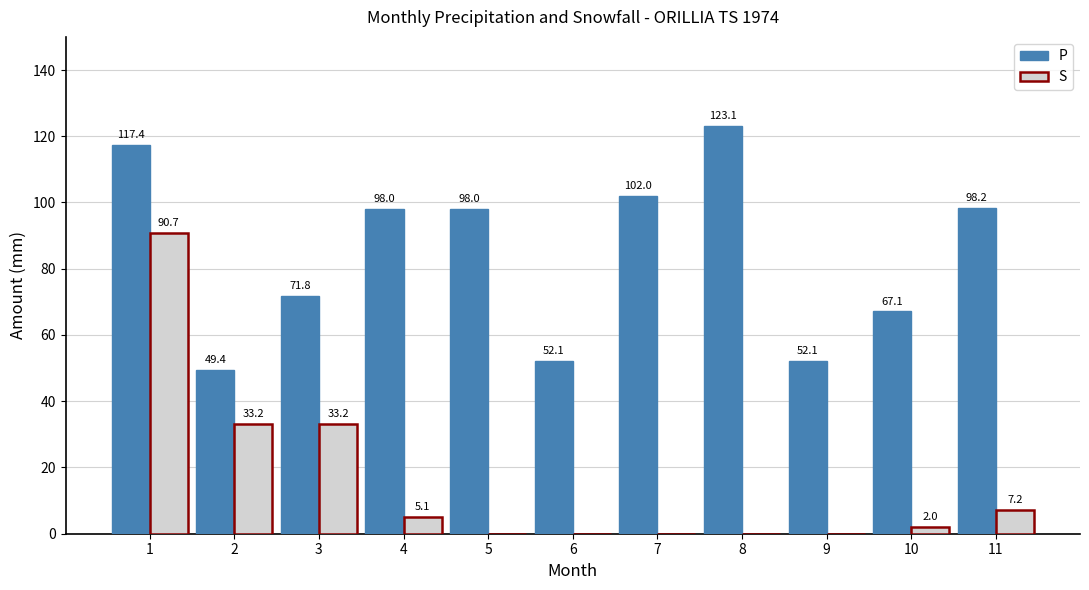

At which category is the sum across all series the highest?

1